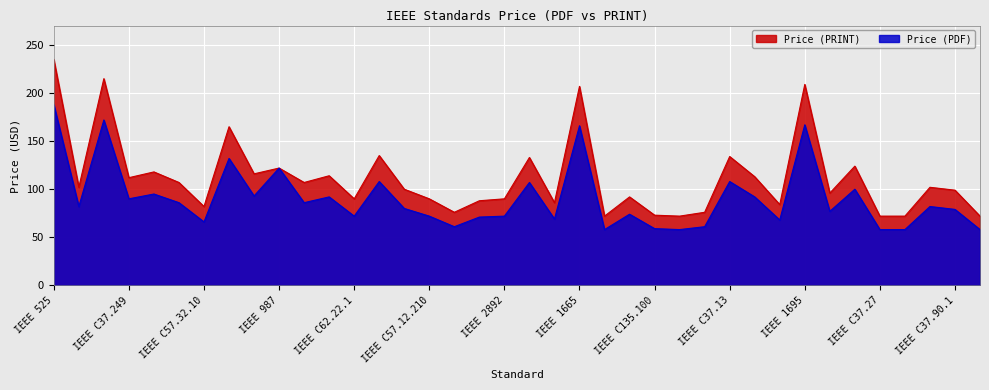

Rank the categories by value from lowest to highest.

IEEE C37.90.2, IEEE C57.134, IEEE C37.27, IEEE 1048b, IEEE 1122, IEEE C135.100, IEEE 487.2, IEEE C37.105, IEEE C57.32.10, IEEE 2824, IEEE 2413.3, IEEE C57.165, IEEE C62.22.1, IEEE C57.12.210, IEEE 2892, IEEE 3102, IEEE 693a, IEEE C37.90.1, IEEE C57.149, IEEE 1679.1, IEEE 957, IEEE 1459, IEEE 837, IEEE C37.249, IEEE 1246, IEEE 2833, IEEE C37.122.3, IEEE 1854, IEEE C37.118.2, IEEE 2686, IEEE C37.20.7, IEEE C37.13, IEEE 987, IEEE C37.300, IEEE 1665, IEEE 1695, IEEE C57.143, IEEE 525